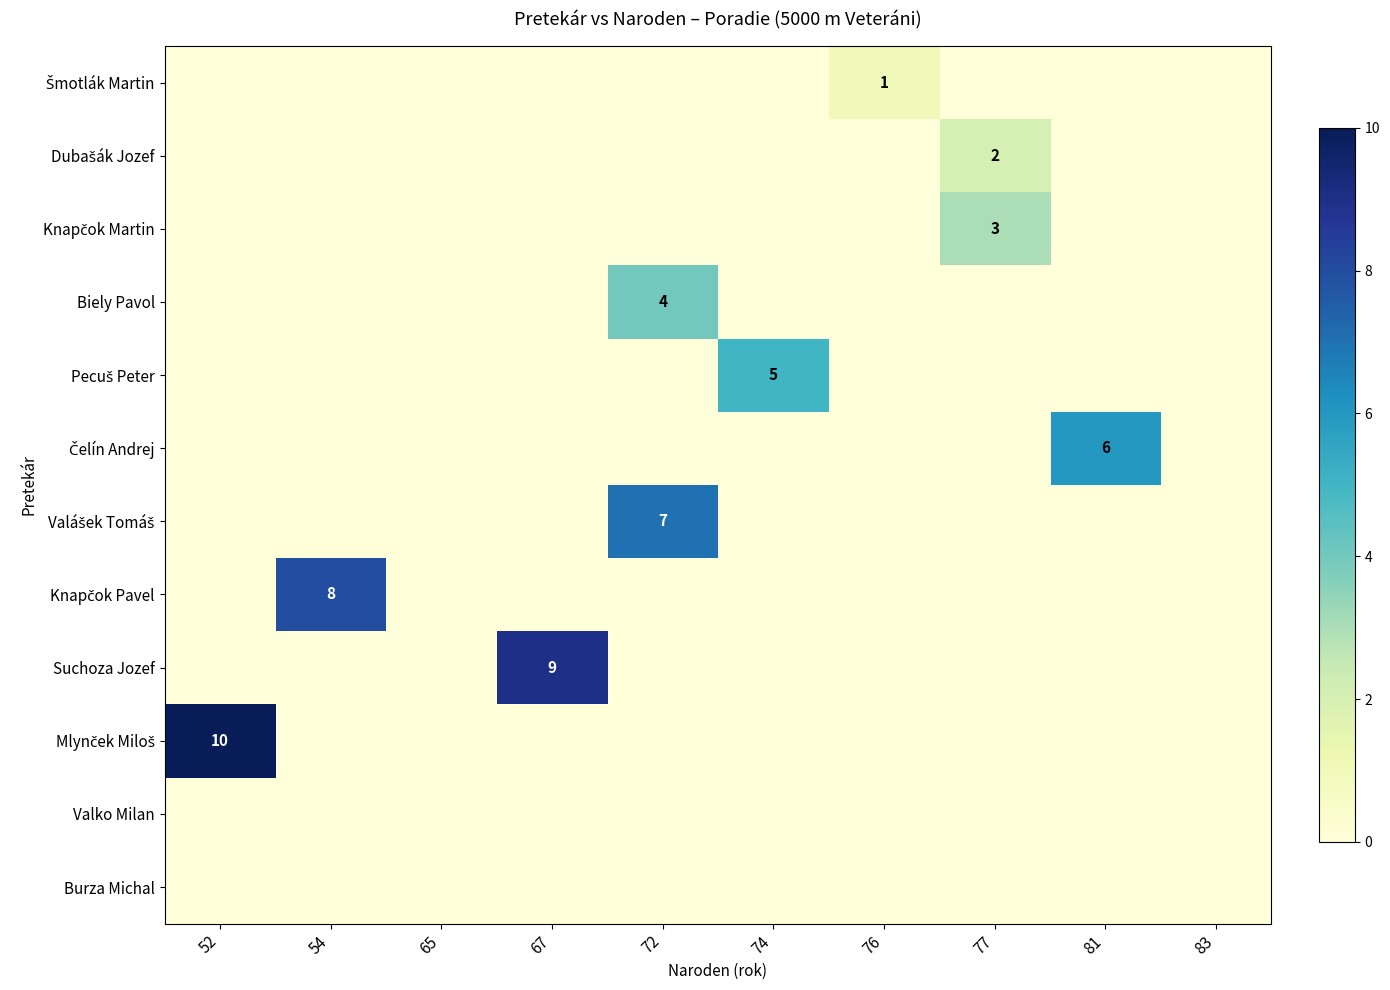

At how many categories does at least one series exceed 8?

2